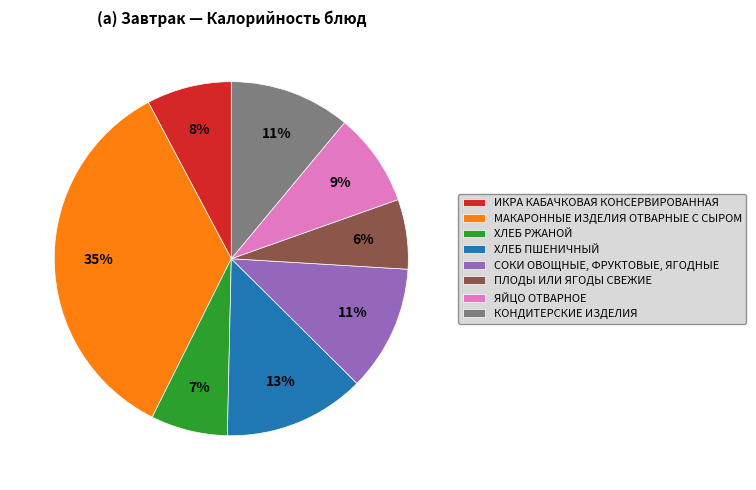

To the nearest percent, what is the average slice percentage?

12%